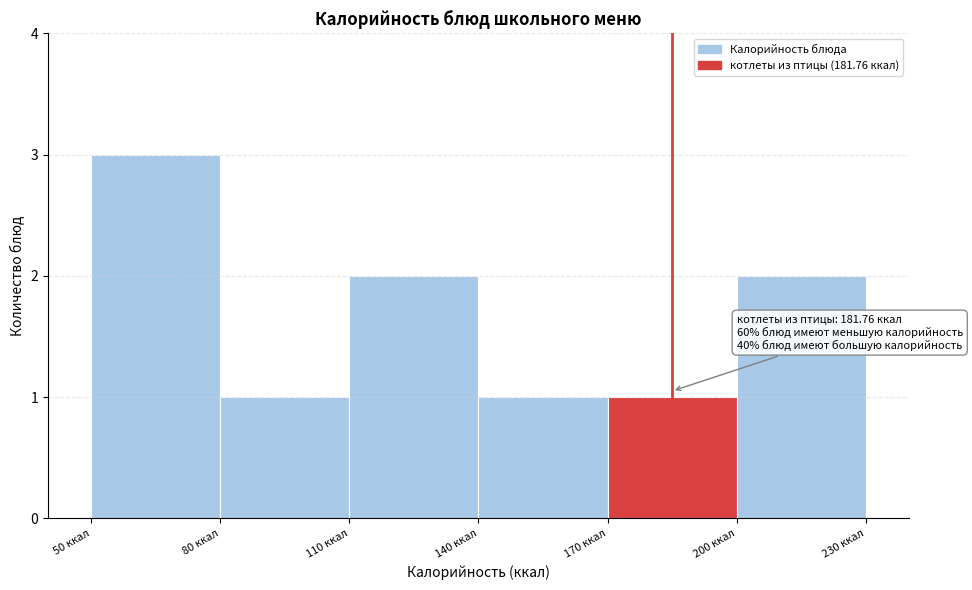

Over which range of the x-axis is the bar tallest?

50 to 80